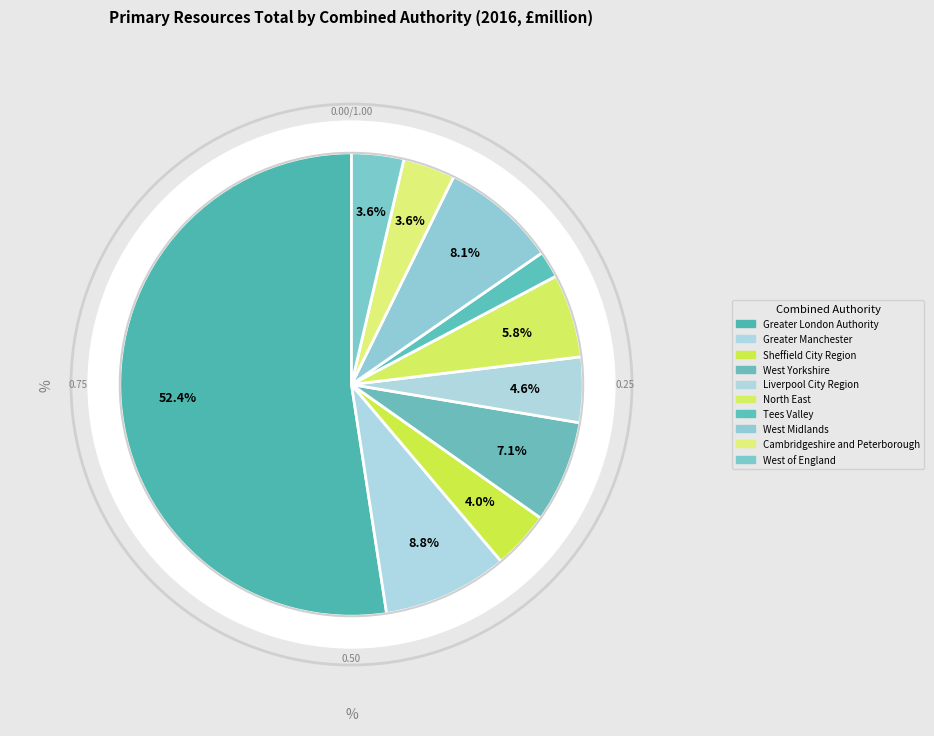

What is the ratio of the value at Liverpool City Region to the value at West Midlands?

0.6